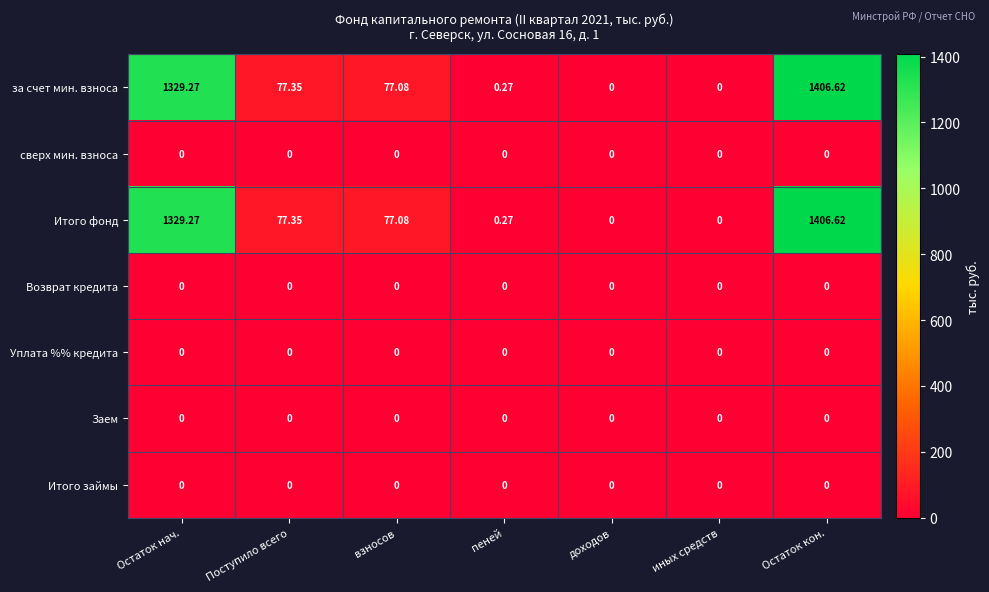

Where is за счет мин. взноса nearest to the value 703?

Поступило всего